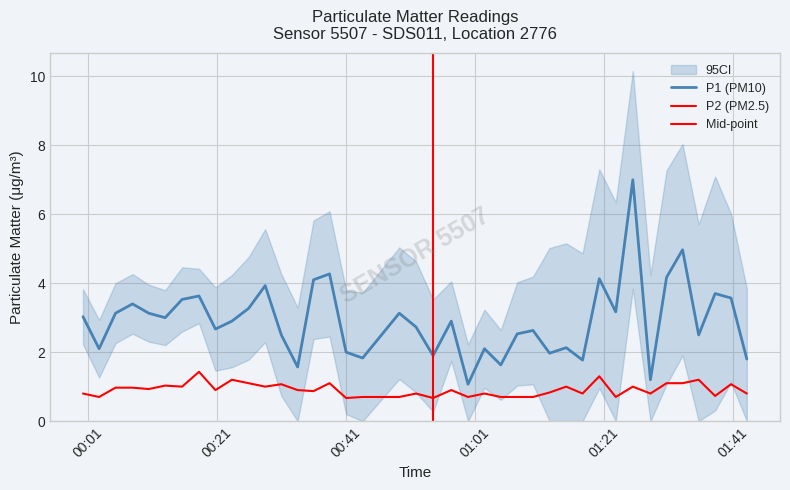

What is the minimum value shown in the chart?

0.7